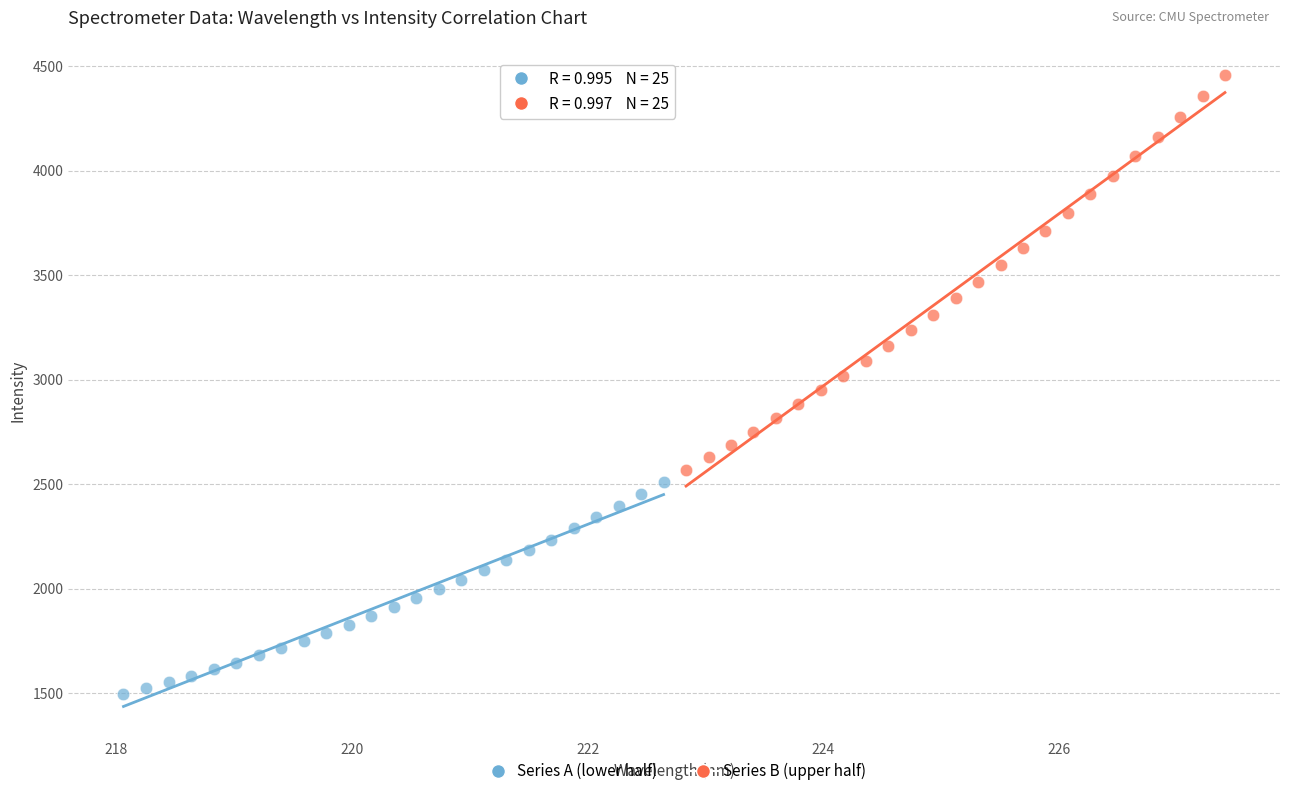

Which series has the largest Y range (max minus min)?

Series B (upper half)